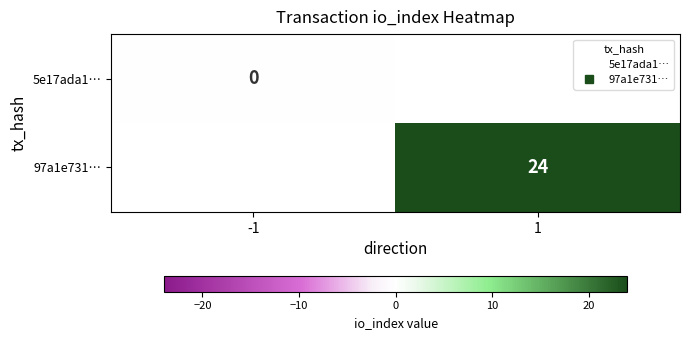

List the series in order of their overall mean, highest first.

5e17ada1…, 97a1e731…